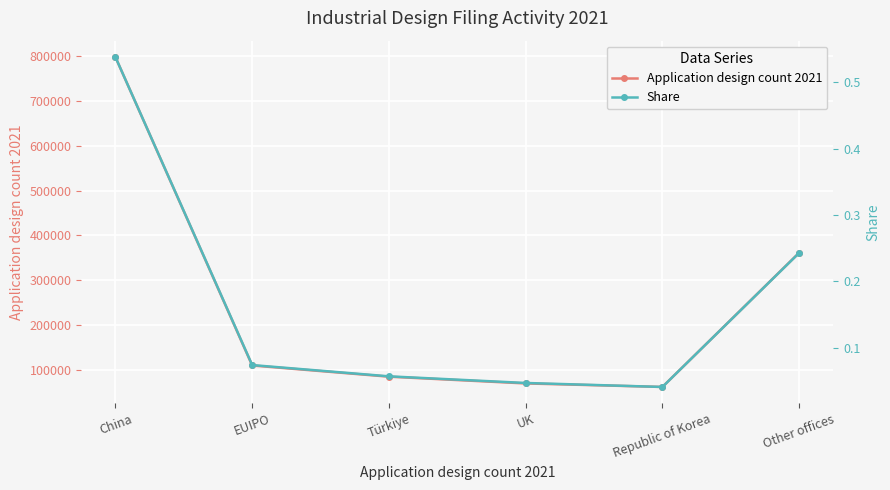

Does the chart display data point markers on the line(s)?

Yes